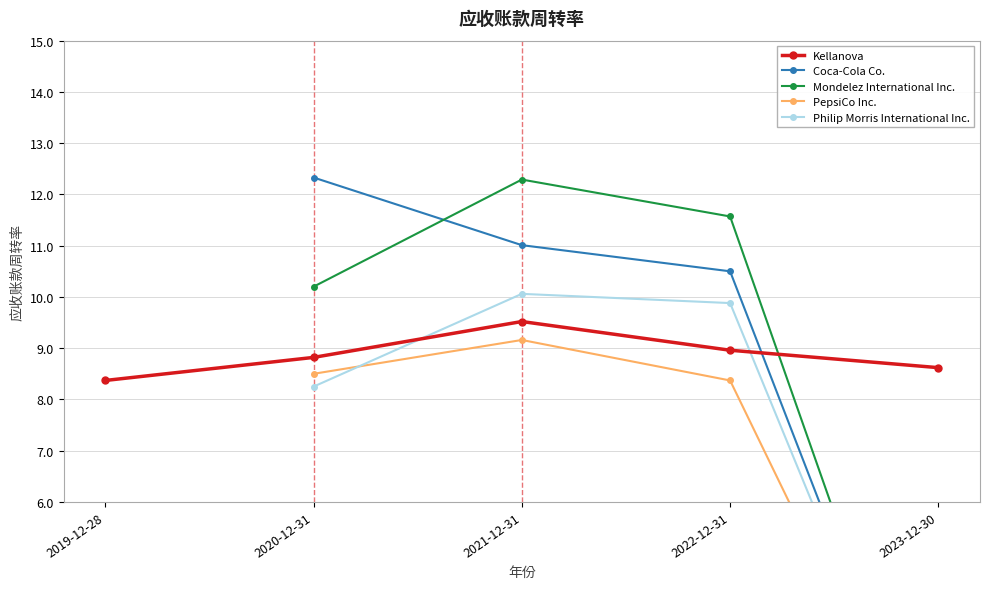

True or false: Kellanova has more than 0 points higher than both neighbors.

True